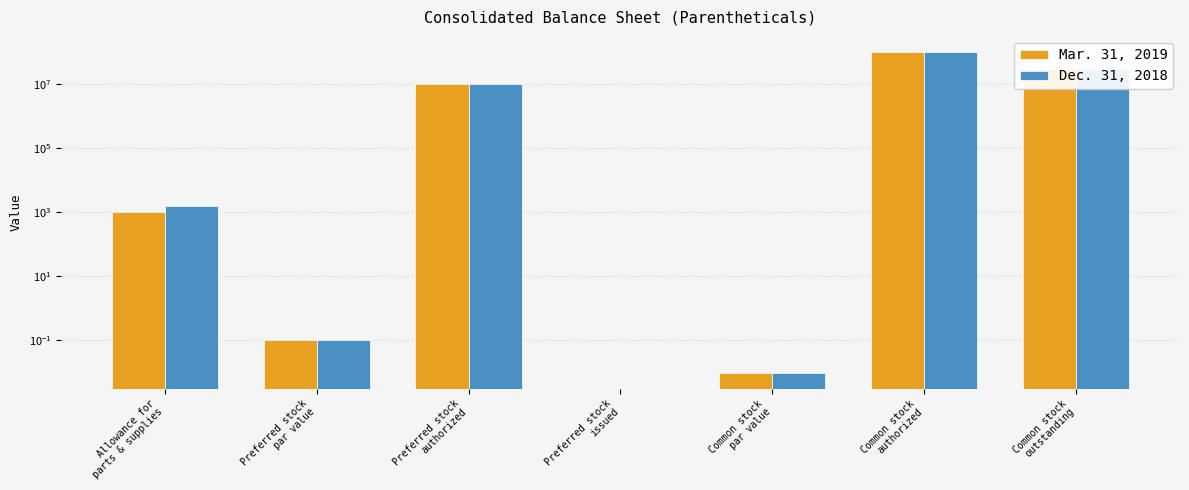

At which label is Dec. 31, 2018 closest to 50000000?

Common stock
outstanding